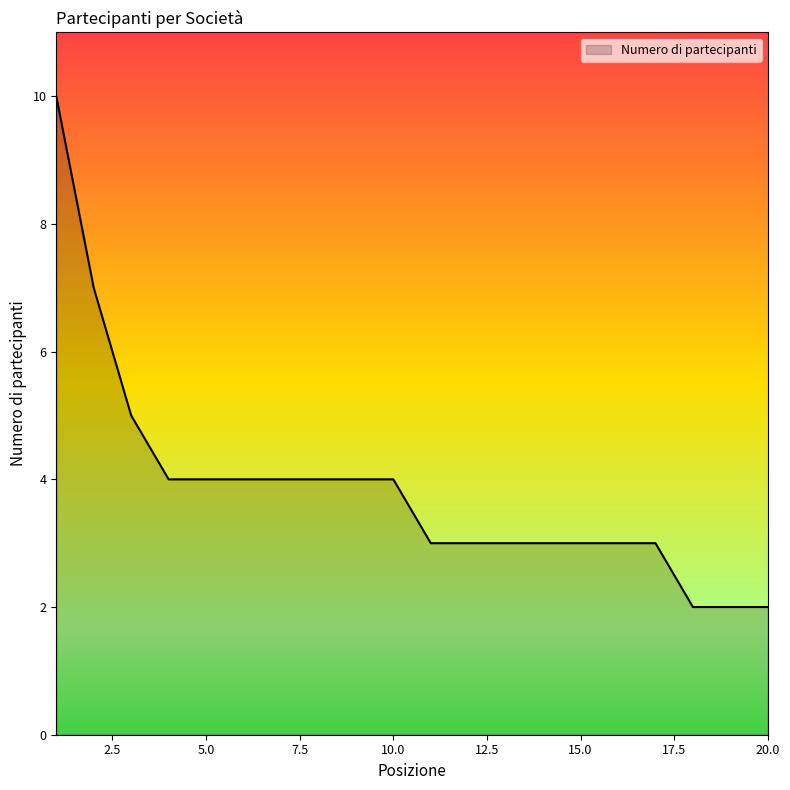

What is the average value?

4